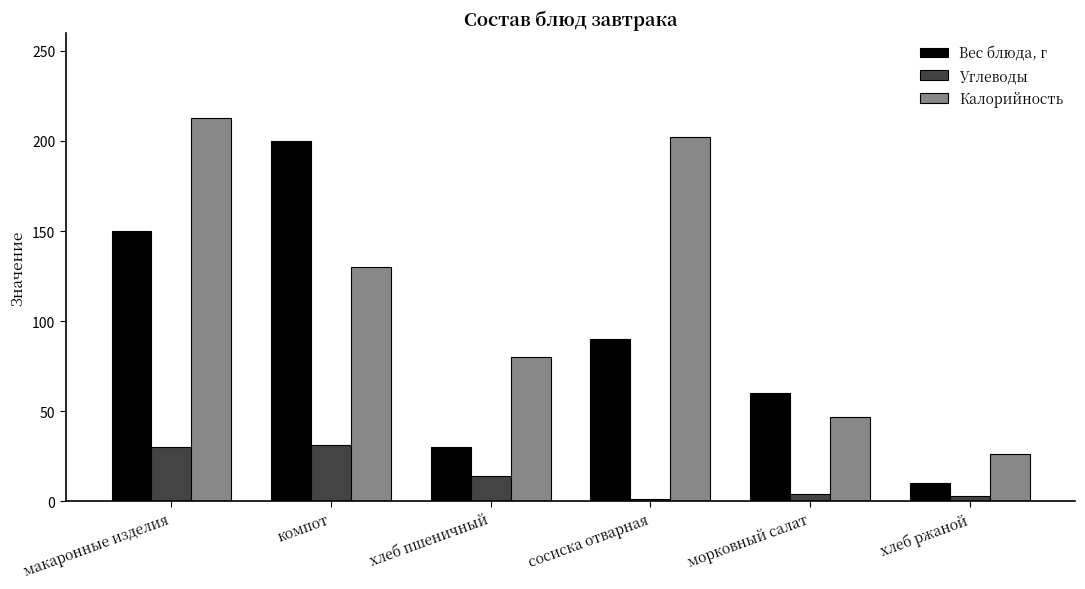

What is the label of the 1st bar from the left?

макаронные изделия